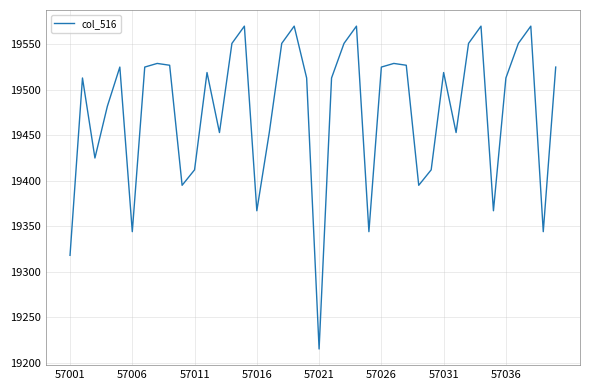

What is the minimum value shown in the chart?

19215